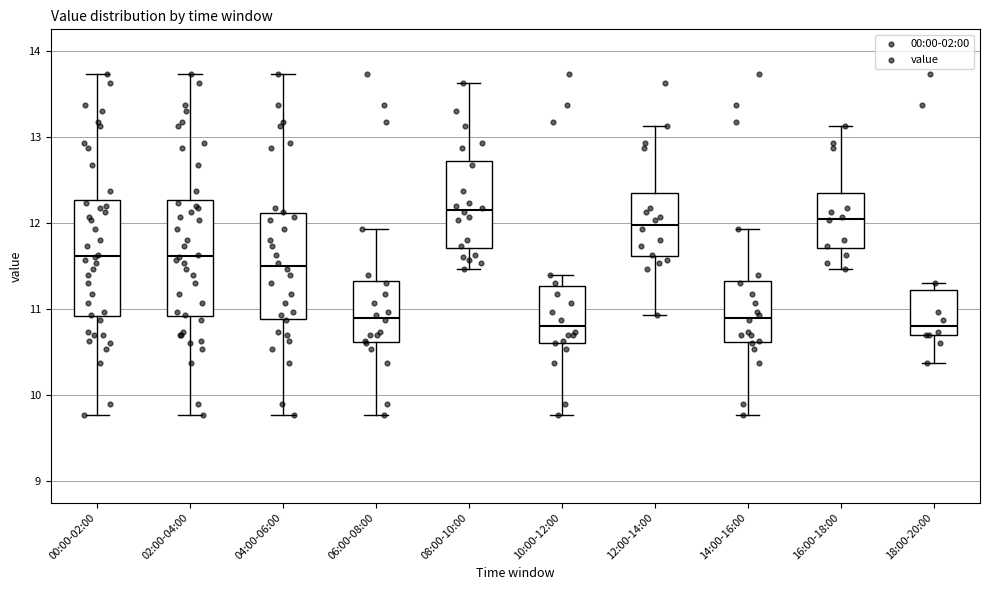

Reading left to right, read every box against the y-axis: the position of its median line, the range the box covers, and the ends of its whiskers. The values are not printed on the chart, so give them approximately, as read against the axis.

00:00-02:00: median 11.6, box 10.9 to 12.3, whiskers 9.8 to 13.7
02:00-04:00: median 11.6, box 10.9 to 12.3, whiskers 9.8 to 13.7
04:00-06:00: median 11.5, box 10.9 to 12.1, whiskers 9.8 to 13.7
06:00-08:00: median 10.9, box 10.6 to 11.3, whiskers 9.8 to 11.9
08:00-10:00: median 12.2, box 11.7 to 12.7, whiskers 11.5 to 13.6
10:00-12:00: median 10.8, box 10.6 to 11.3, whiskers 9.8 to 11.4
12:00-14:00: median 12.0, box 11.6 to 12.3, whiskers 10.9 to 13.1
14:00-16:00: median 10.9, box 10.6 to 11.3, whiskers 9.8 to 11.9
16:00-18:00: median 12.1, box 11.7 to 12.3, whiskers 11.5 to 13.1
18:00-20:00: median 10.8, box 10.7 to 11.2, whiskers 10.4 to 11.3